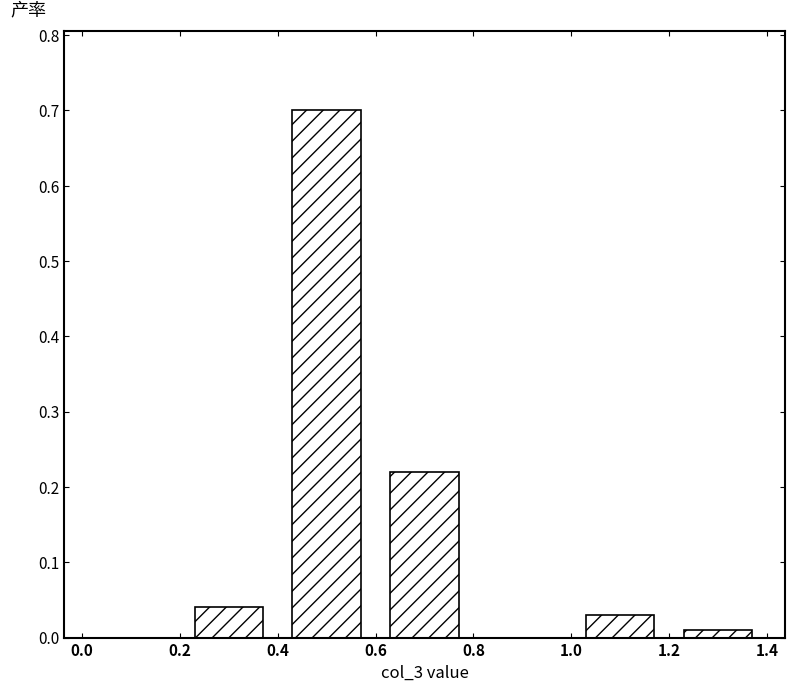

Reading left to right, transcribe this chart: for each bar, give the range it covers on the x-axis and its height. The values are not printed on the chart, so give them approximately, as read against the axis.

0.0 to 0.2: 0
0.2 to 0.4: 0.04
0.4 to 0.6: 0.70
0.6 to 0.8: 0.22
0.8 to 1.0: 0
1.0 to 1.2: 0.03
1.2 to 1.4: 0.01